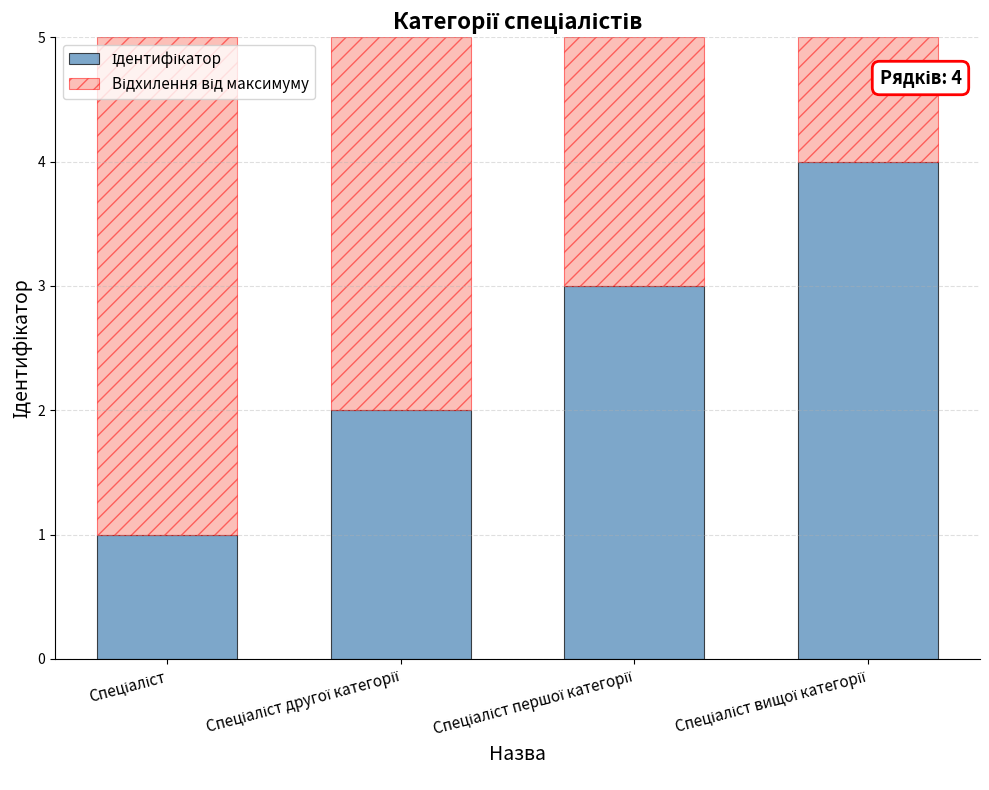

Between Спеціаліст другої категорії and Спеціаліст вищої категорії, which series saw the biggest shift?

Ідентифікатор